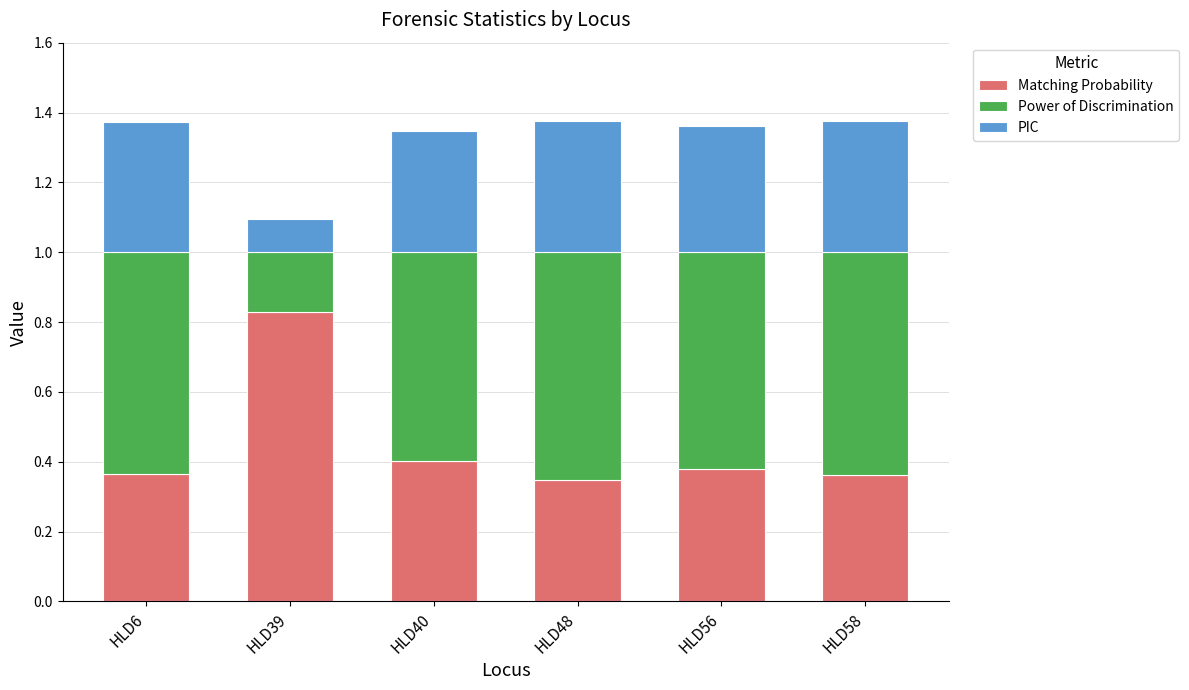

Does the chart contain stacked bars?

Yes